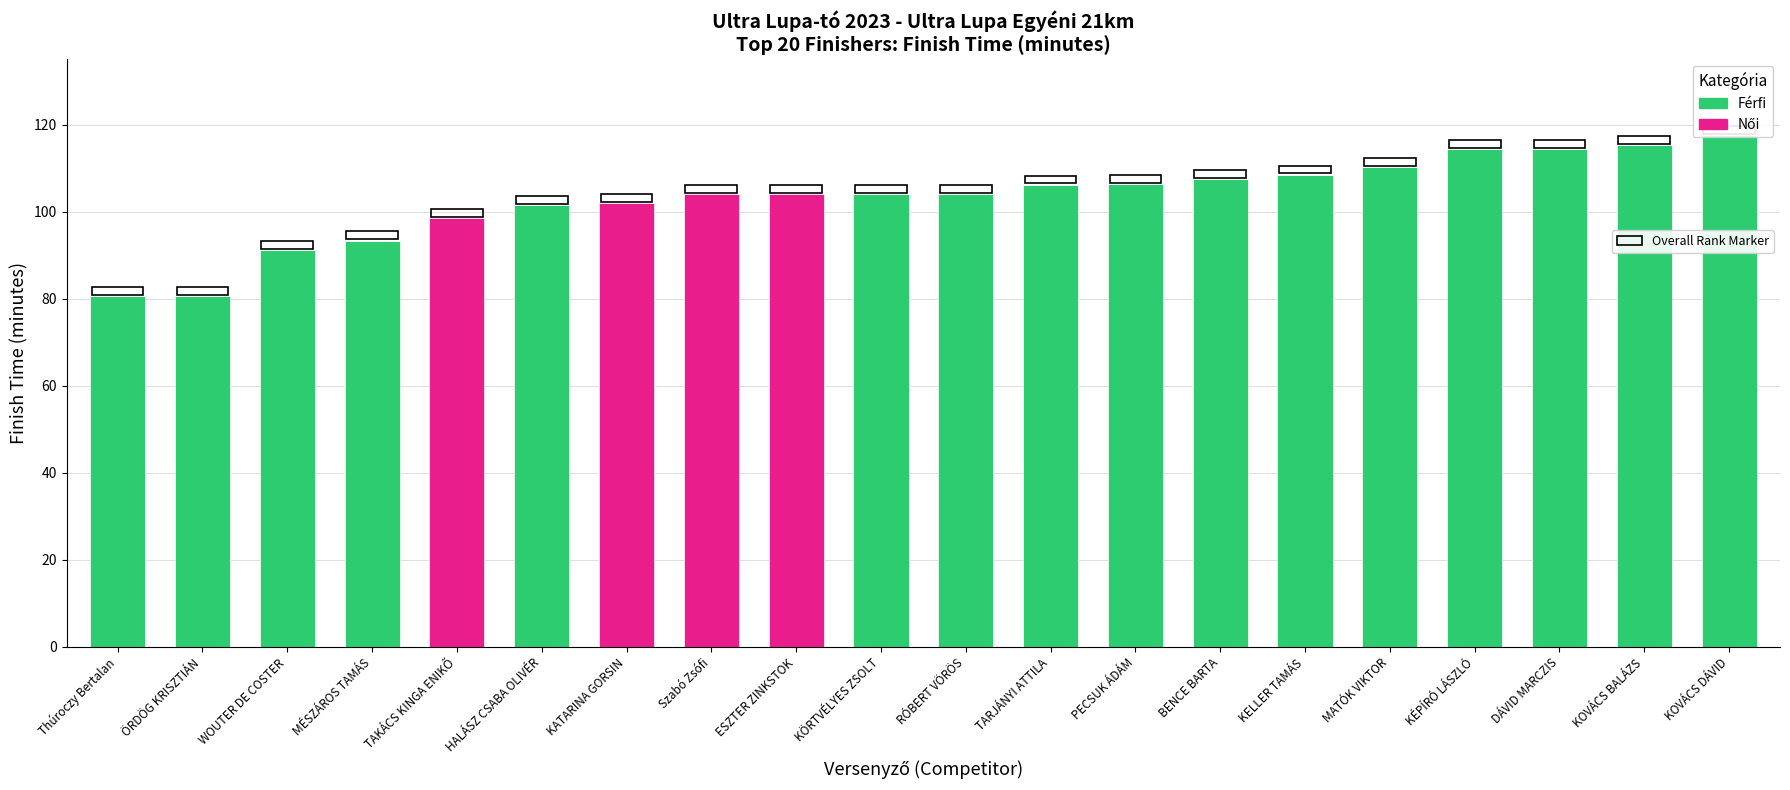

What is the total value across all series at ÖRDÖG KRISZTIÁN?

80.6